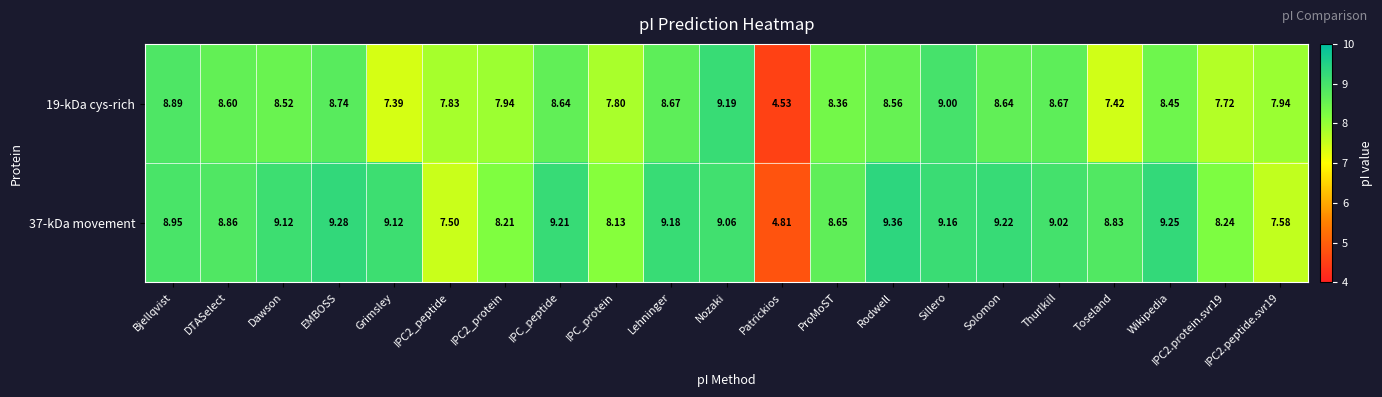

Where does the 37-kDa movement series first go above 9?

Dawson